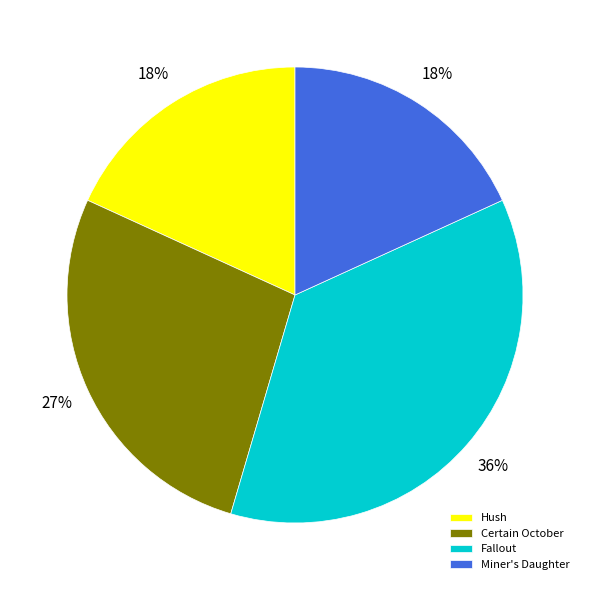

Count the number of slices in the pie.

4